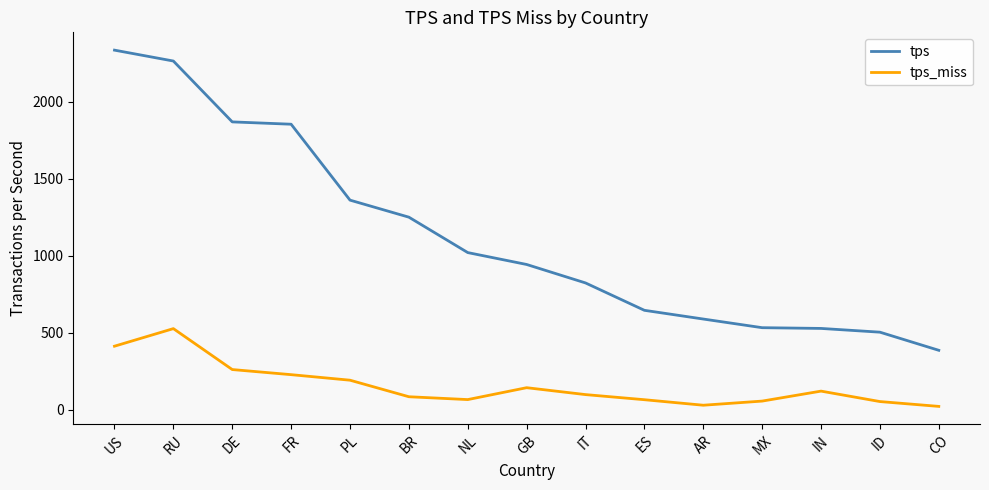

What is the maximum value for tps?

2333.8